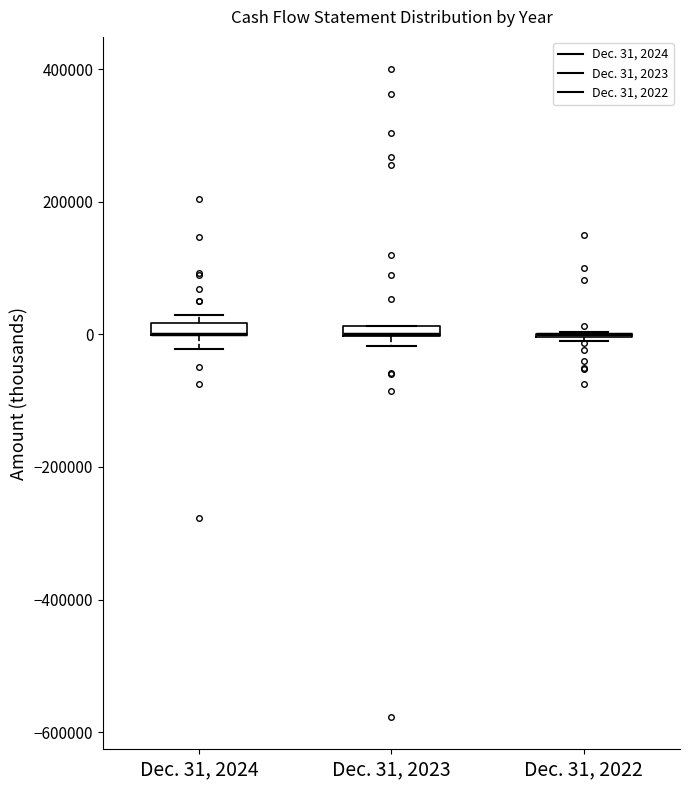

Where is the upper edge of the box for Dec. 31, 2023 on the y-axis? The values are not printed on the chart, so give them approximately, as read against the axis.

20000